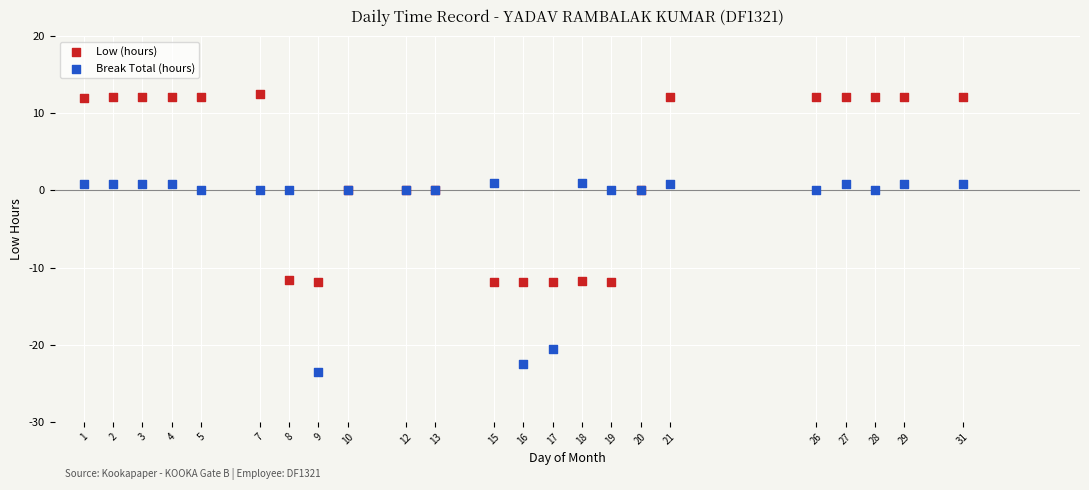

What is the X range (max minus min) for the scatter plot?

30.0